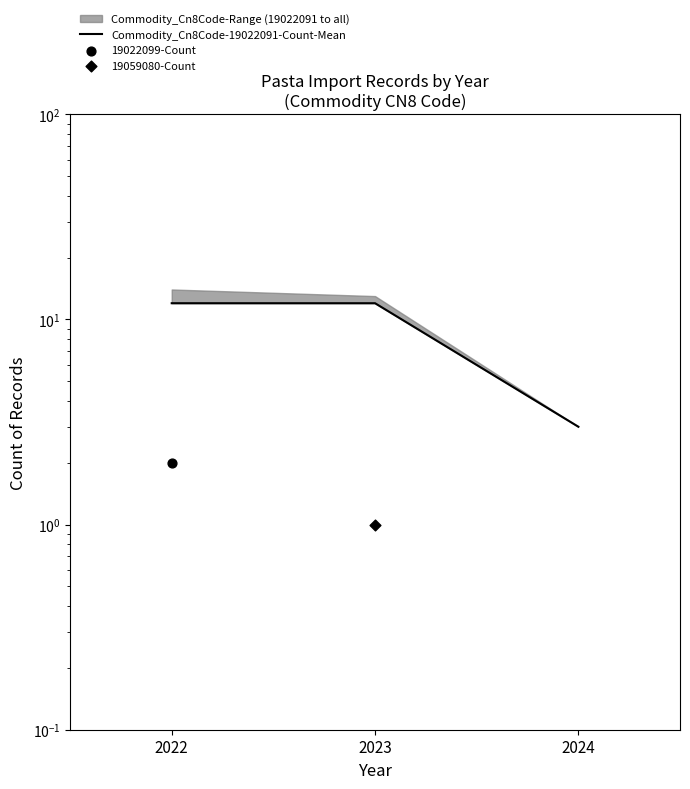

Is the value of 19022099-Count at 2022 greater than the value of 19059080-Count at 2023?

Yes